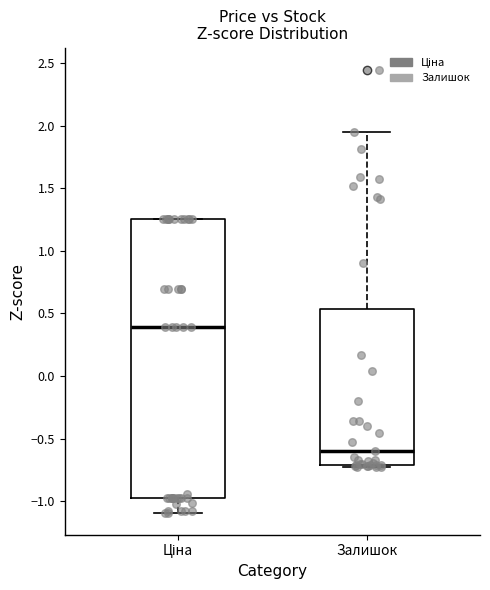

Reading left to right, transcribe this box plot: for each box, give where its median line is, the range the box spans, and where its two whiskers end, as read against the y-axis. The values are not printed on the chart, so give them approximately, as read against the axis.

Ціна: median 0.40, box -1.00 to 1.25, whiskers -1.10 to 1.25
Залишок: median -0.60, box -0.70 to 0.55, whiskers -0.75 to 1.95